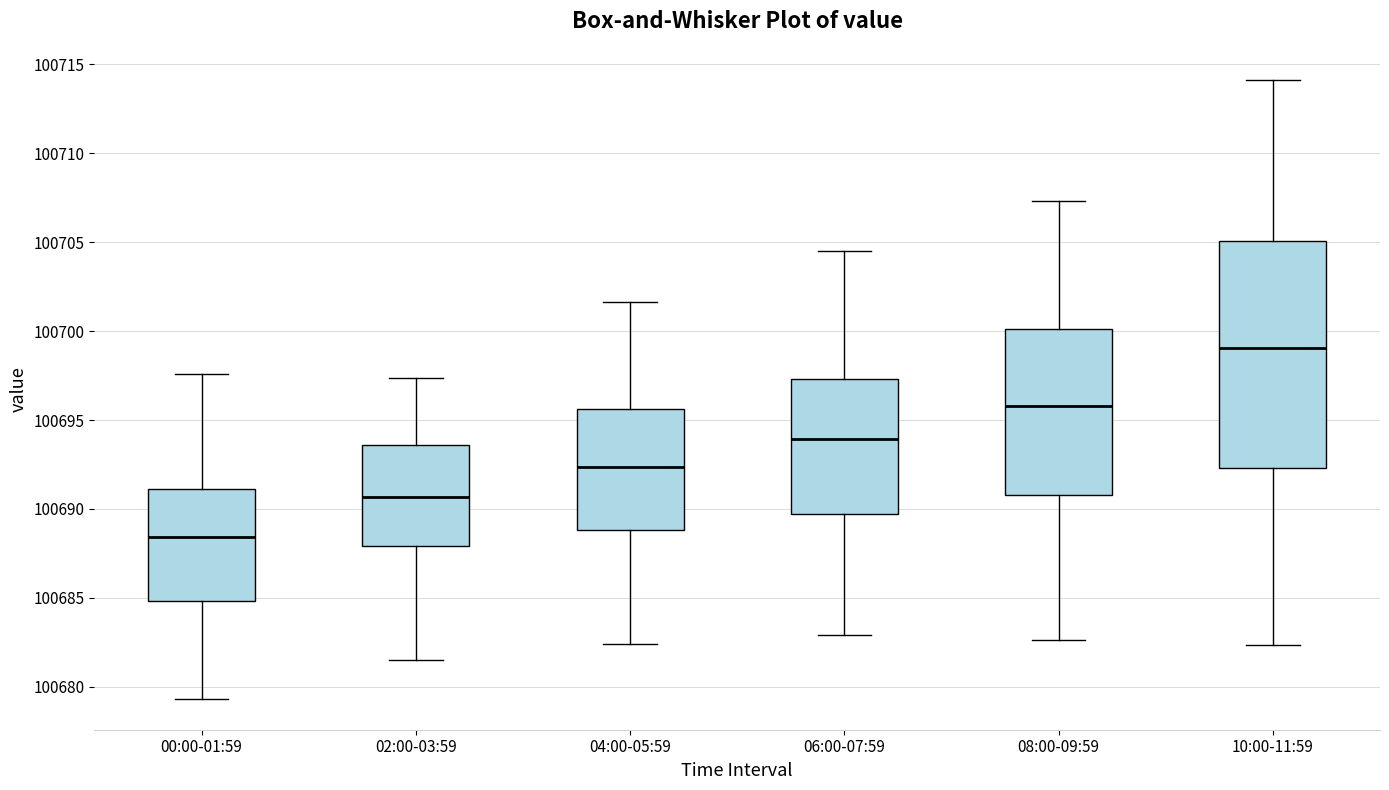

Reading left to right, transcribe this box plot: for each box, give where its median line is, the range the box spans, and where its two whiskers end, as read against the y-axis. The values are not printed on the chart, so give them approximately, as read against the axis.

00:00-01:59: median 100688.5, box 100685.0 to 100691.0, whiskers 100679.5 to 100697.5
02:00-03:59: median 100690.5, box 100688.0 to 100693.5, whiskers 100681.5 to 100697.5
04:00-05:59: median 100692.5, box 100689.0 to 100695.5, whiskers 100682.5 to 100701.5
06:00-07:59: median 100694.0, box 100689.5 to 100697.5, whiskers 100683.0 to 100704.5
08:00-09:59: median 100696.0, box 100691.0 to 100700.0, whiskers 100682.5 to 100707.5
10:00-11:59: median 100699.0, box 100692.5 to 100705.0, whiskers 100682.5 to 100714.0